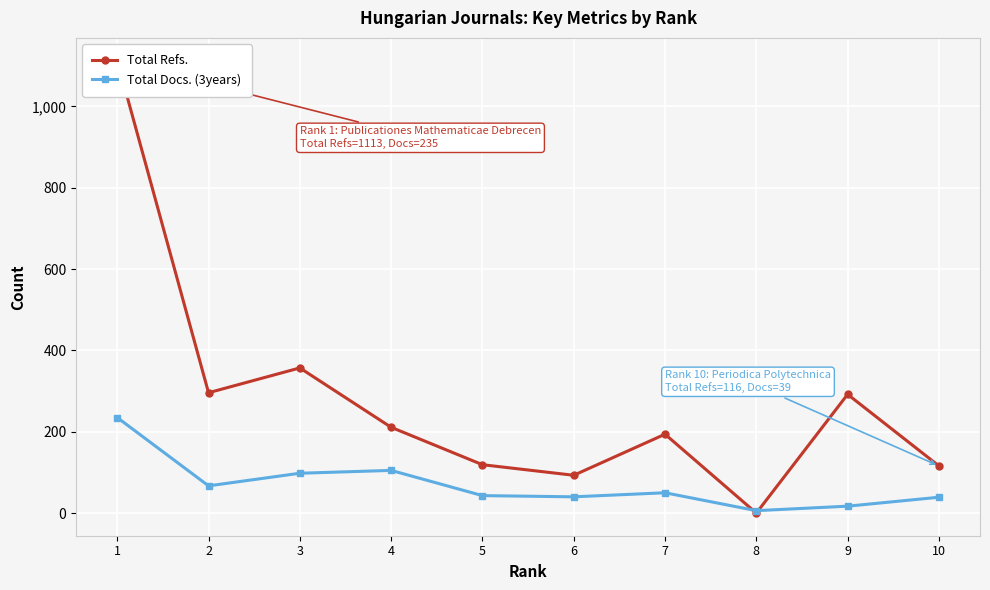

List the labels in order of Total Docs. (3years) value, largest first.

1, 4, 3, 2, 7, 5, 6, 10, 9, 8